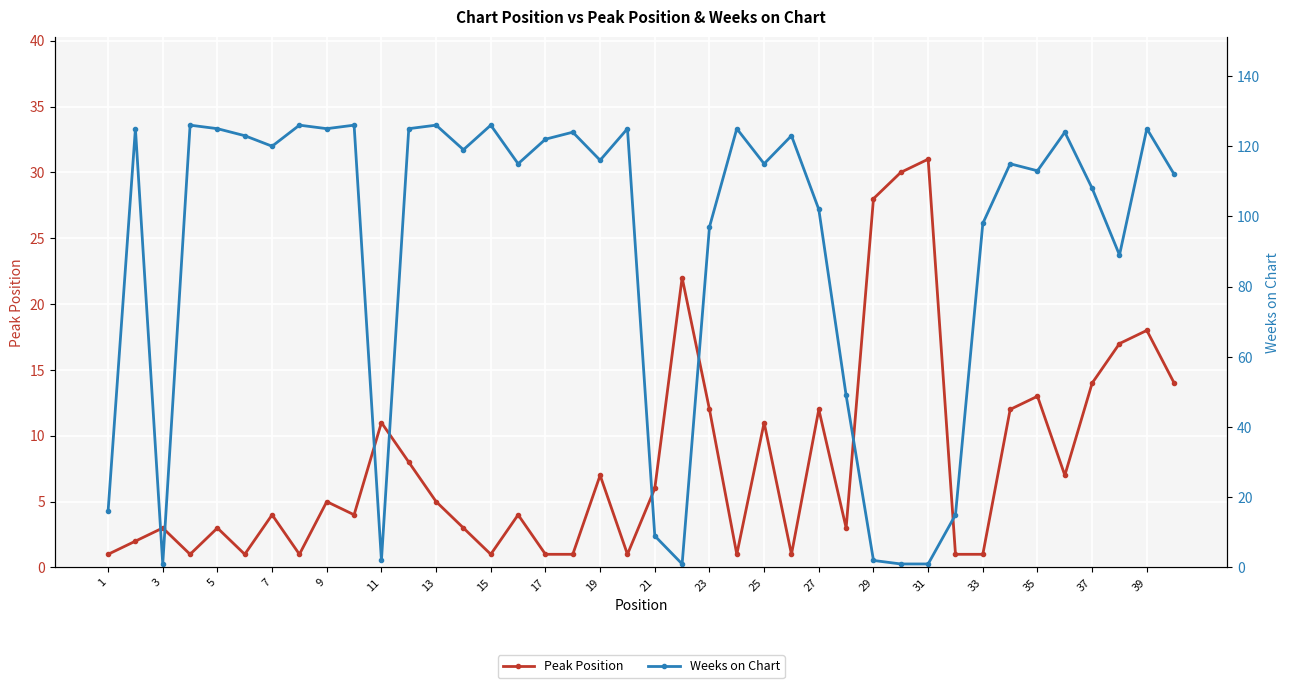

Reading left to right, transcribe all the data shown in this chart.

Peak Position: 1	2	3	1	3	1	4	1	5	4	11	8	5	3	1	4	1	1	7	1	6	22	12	1	11	1	12	3	28	30	31	1	1	12	13	7	14	17	18	14
Weeks on Chart: 16	125	1	126	125	123	120	126	125	126	2	125	126	119	126	115	122	124	116	125	9	1	97	125	115	123	102	49	2	1	1	15	98	115	113	124	108	89	125	112